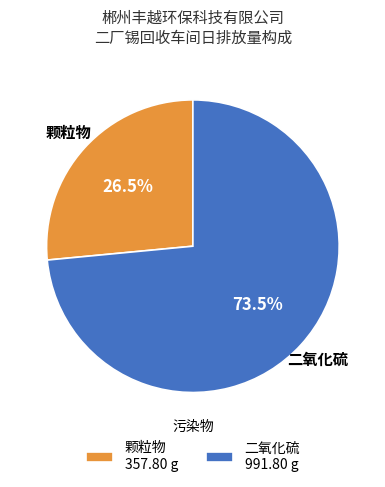

Which category has the smallest portion of the pie?

颗粒物 357.80 g